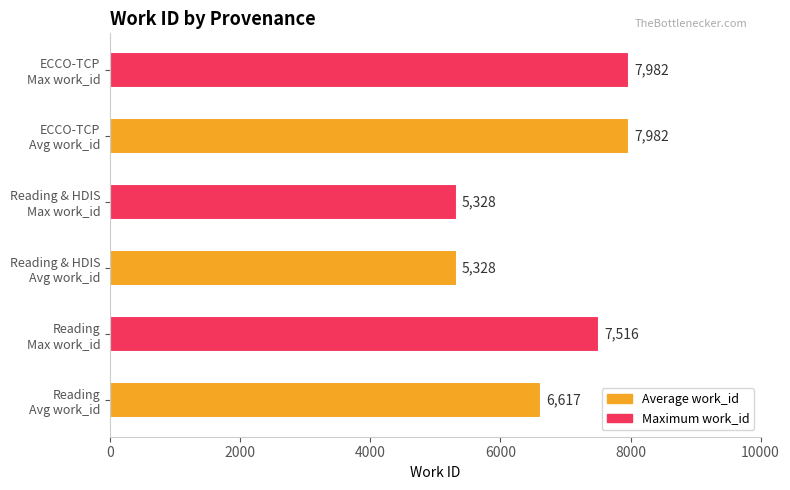

What is the greatest value displayed?

7982.0